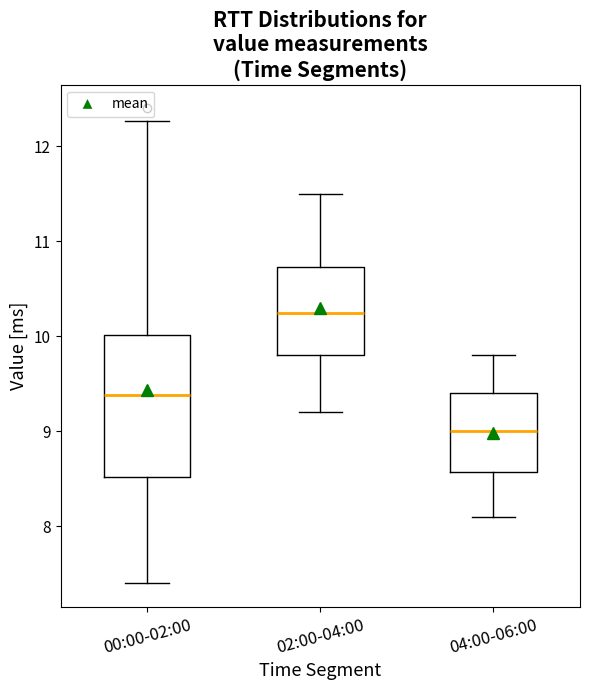

Comparing the boxes themselves (not the whiskers), which one is the tallest?

00:00-02:00